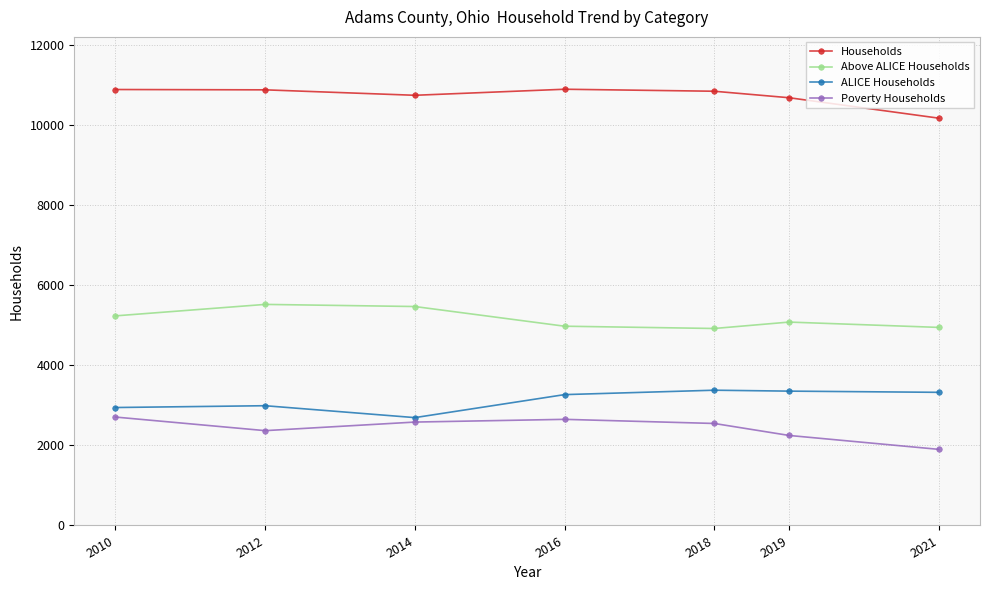

True or false: Households has a value of 10885 at 2016.

True